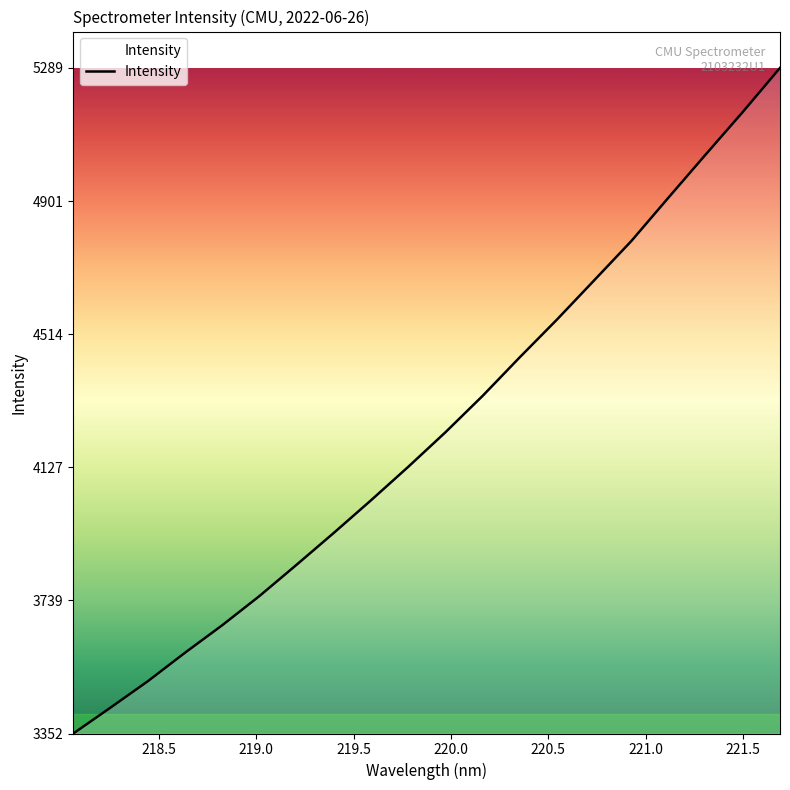

What is the maximum value shown in the chart?

5289.0